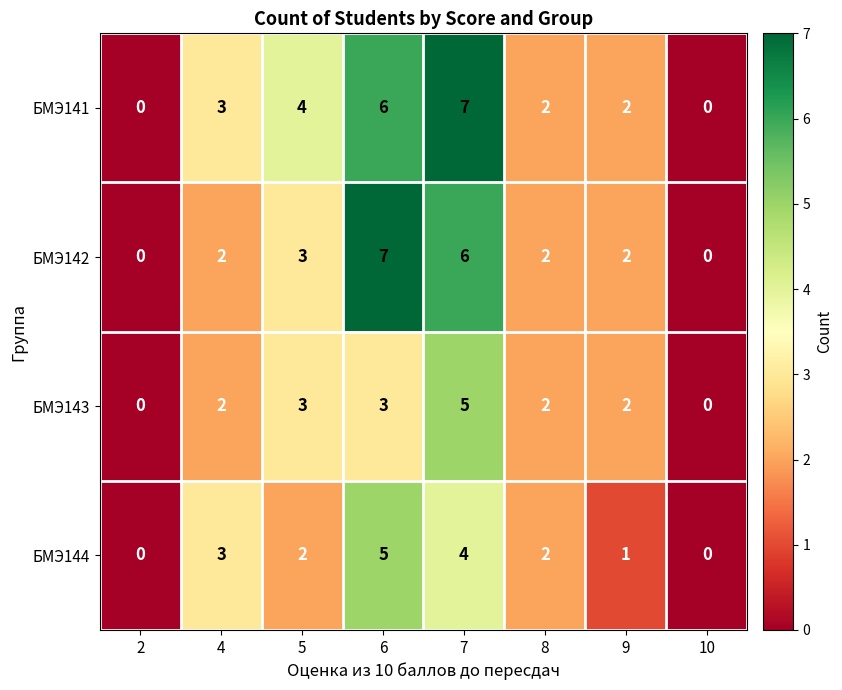

Which series changed the most between 2 and 5?

БМЭ141